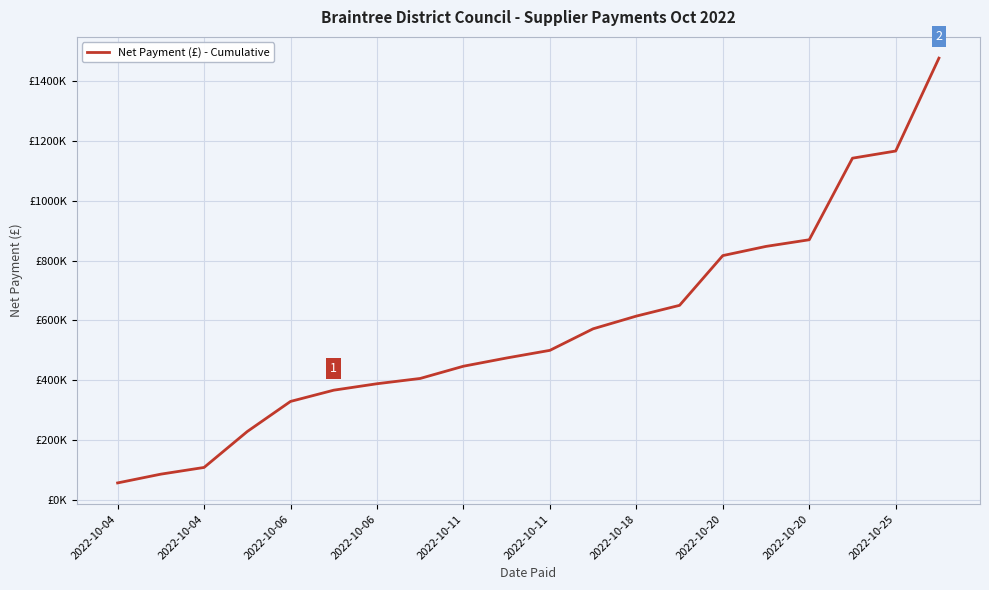

Does the chart display data point markers on the line(s)?

No